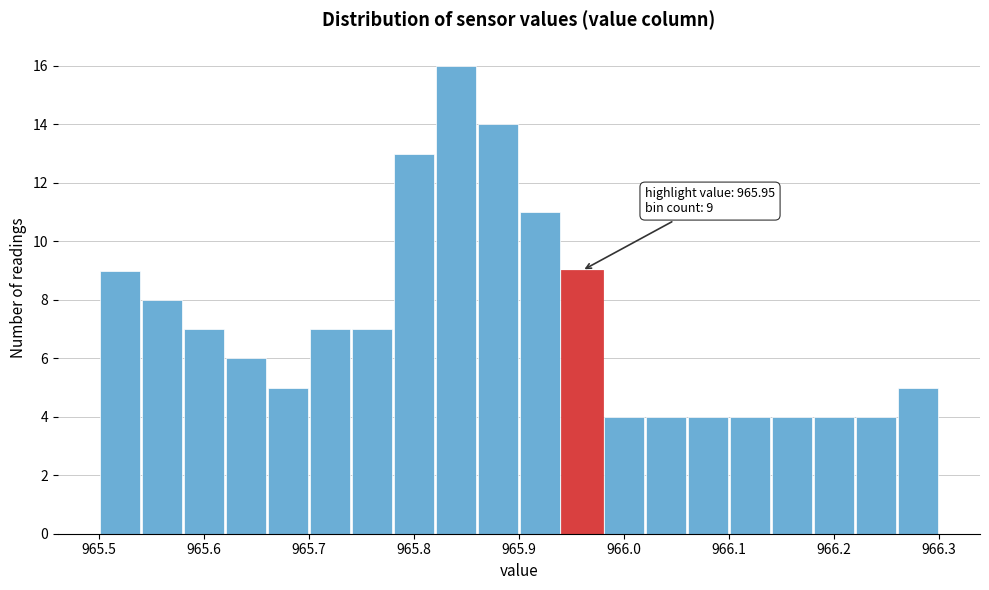

Which range on the x-axis has the tallest bar?

965.82 to 965.86